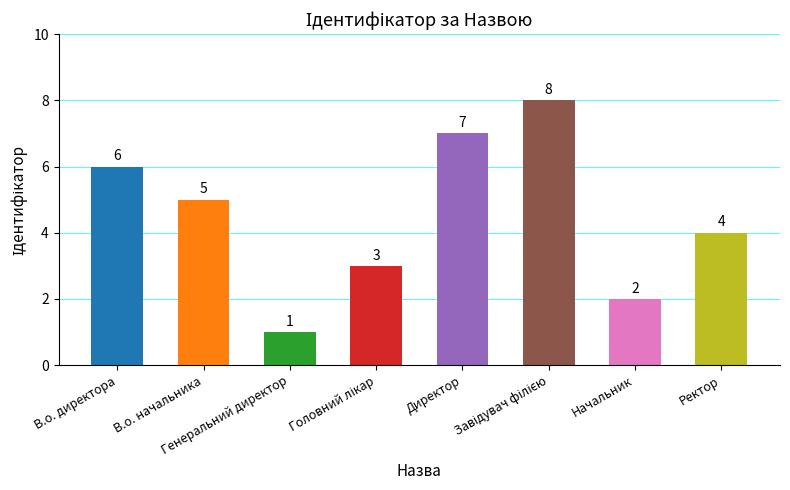

What is the label of the 2nd bar from the left?

В.о. начальника